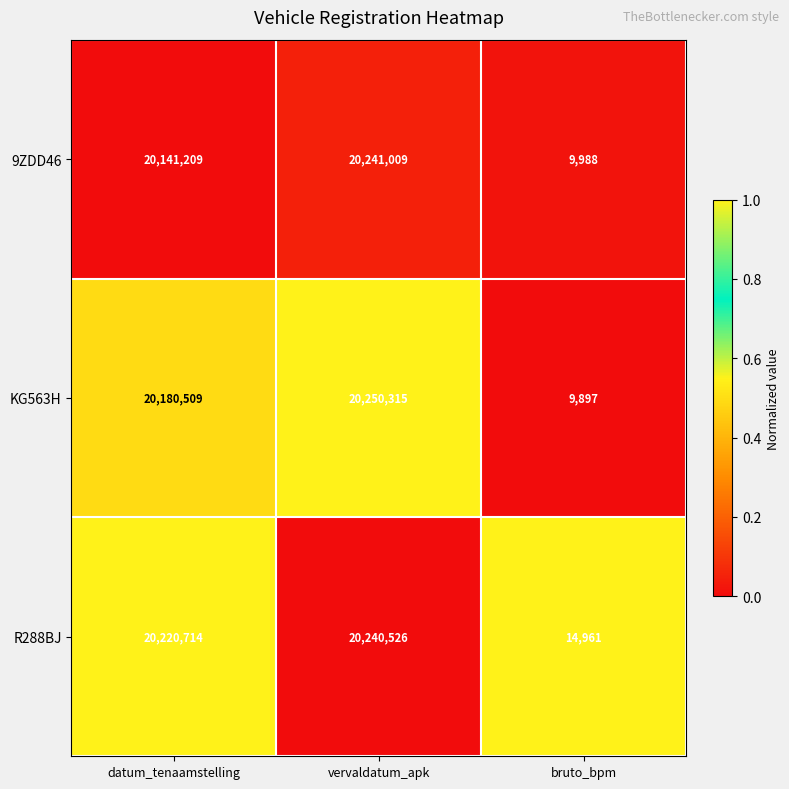

Which category has the lowest value across all series?

bruto_bpm